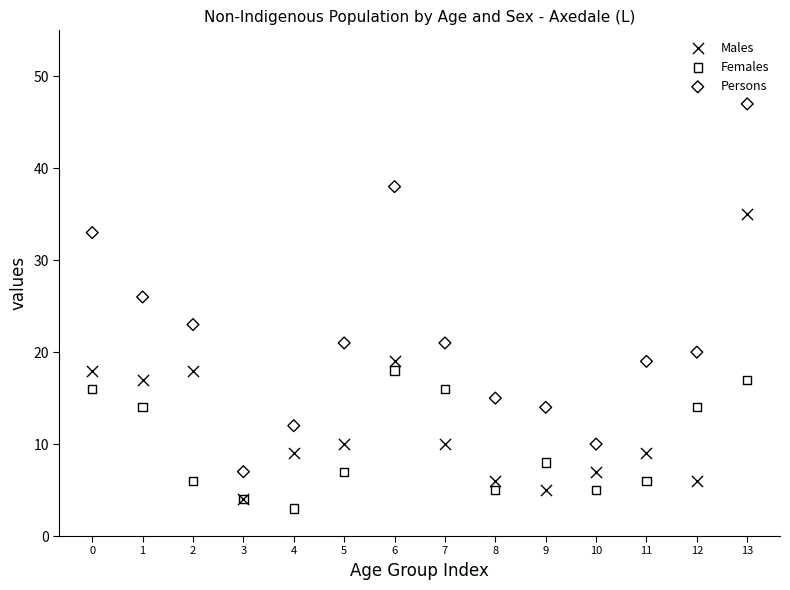

Across all series, what Y value is closest to 25?

26